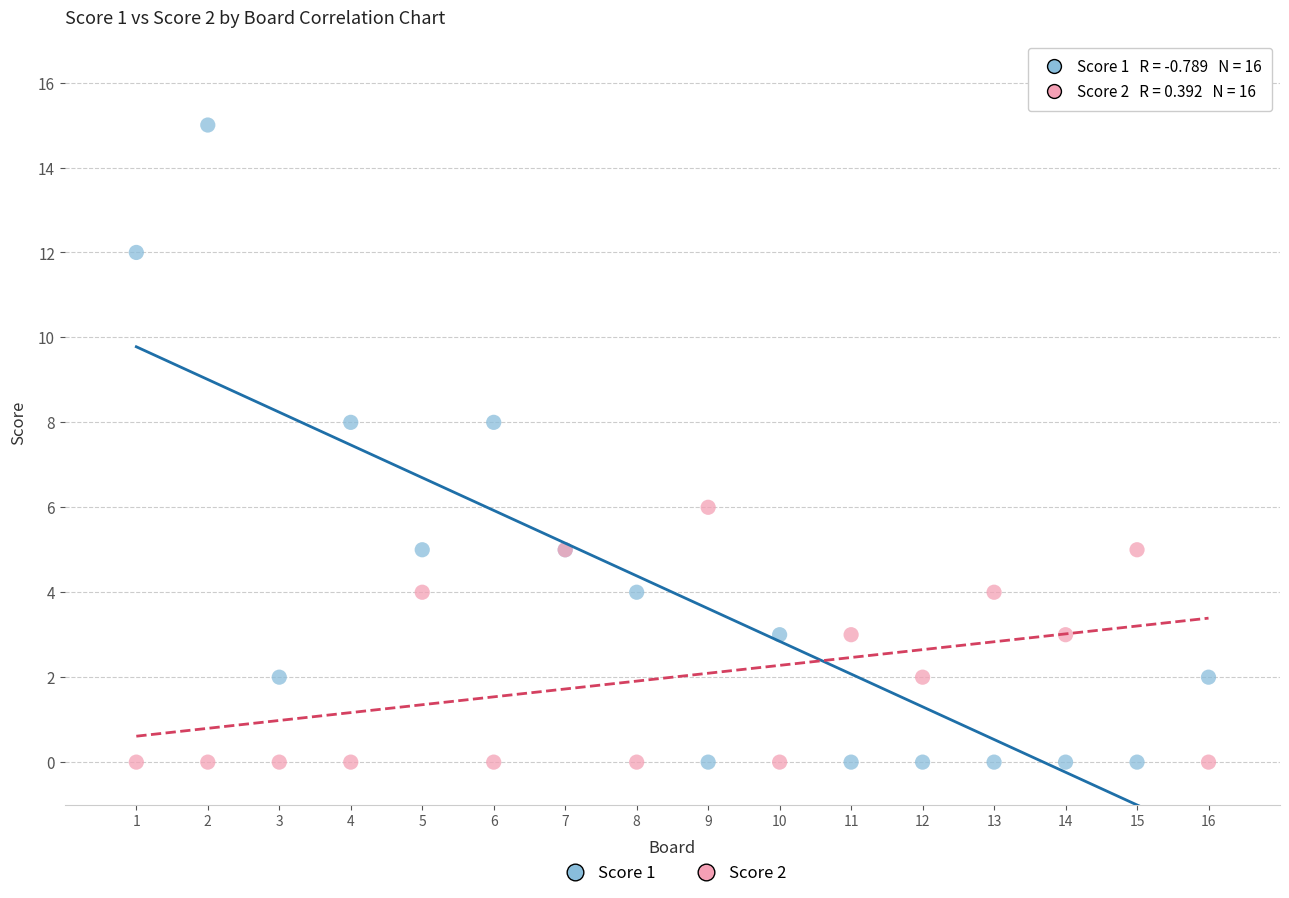

Which series has the widest spread of Y values?

Score 1